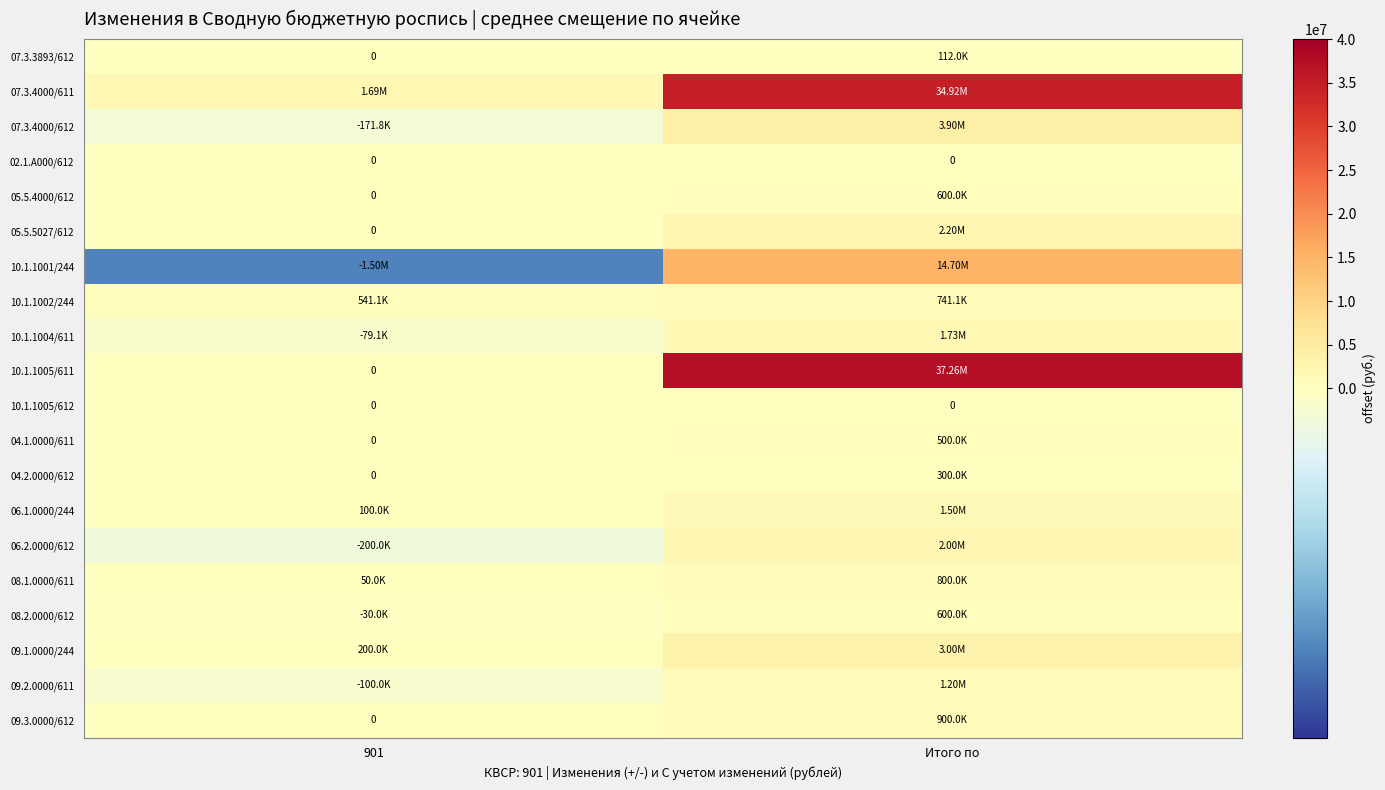

True or false: 09.2.0000/611 has a value of -100000.0 at 901.

True